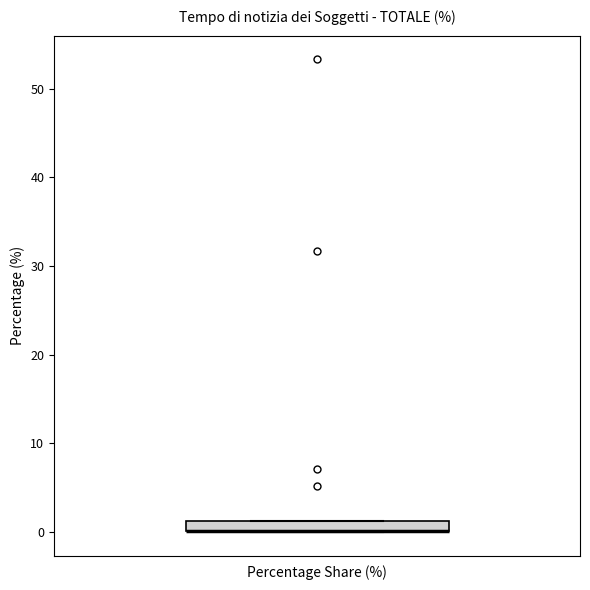

Where is the upper edge of the box for Percentage Share (%) on the y-axis? The values are not printed on the chart, so give them approximately, as read against the axis.

1